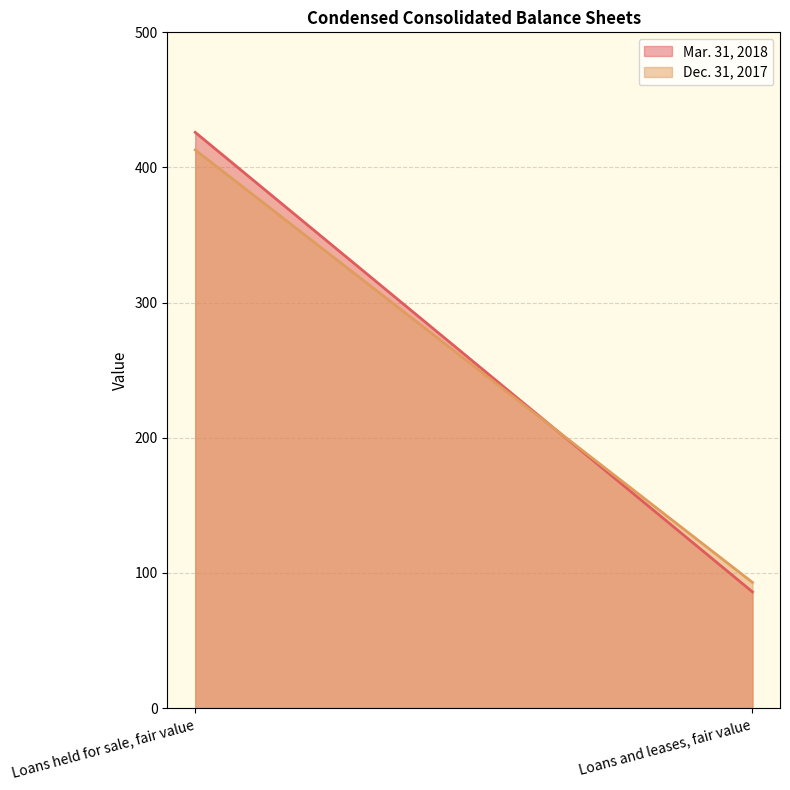

The Dec. 31, 2017 series shows 413 at Loans held for sale, fair value. True or false?

True